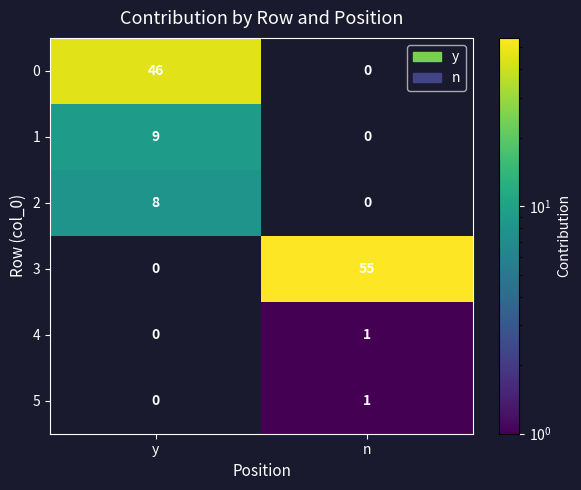

Is the value of 5 at n greater than the value of 3 at n?

No